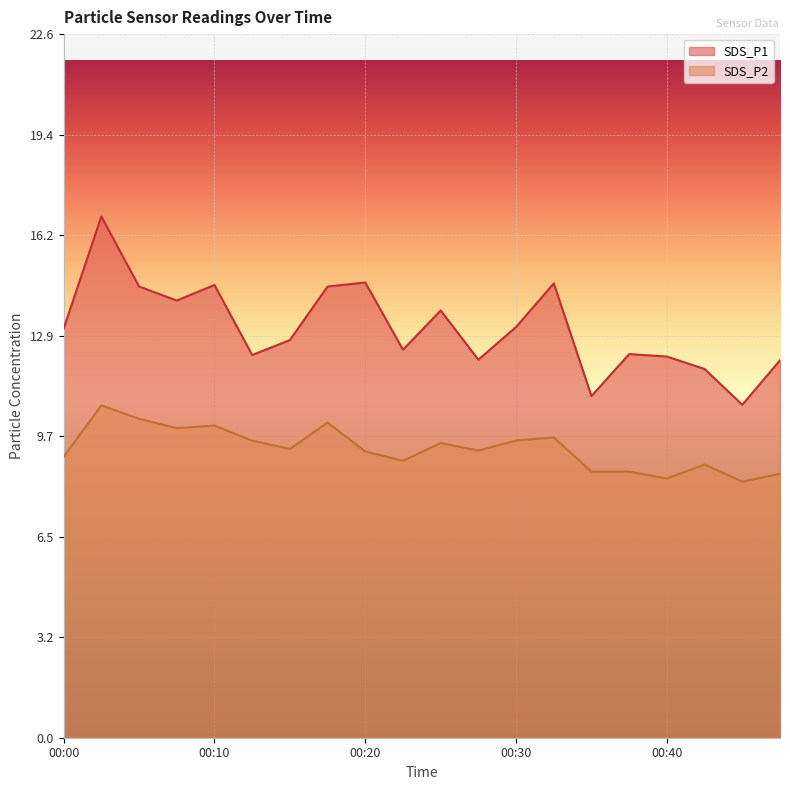

What is the greatest value displayed?

16.8